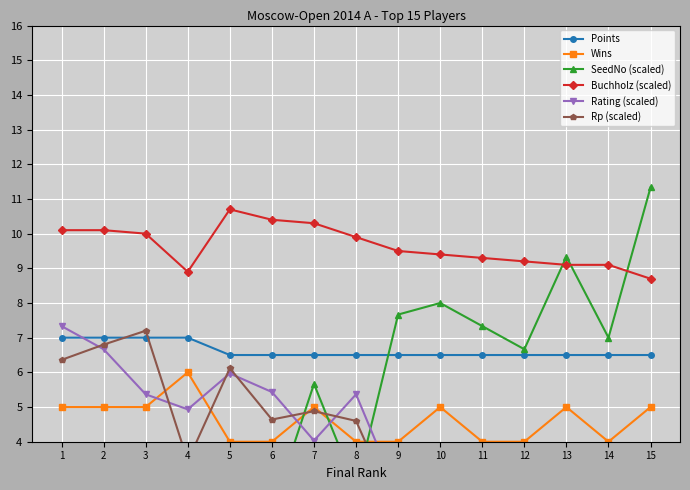

The value of Wins at 5 is 2.3. True or false?

False